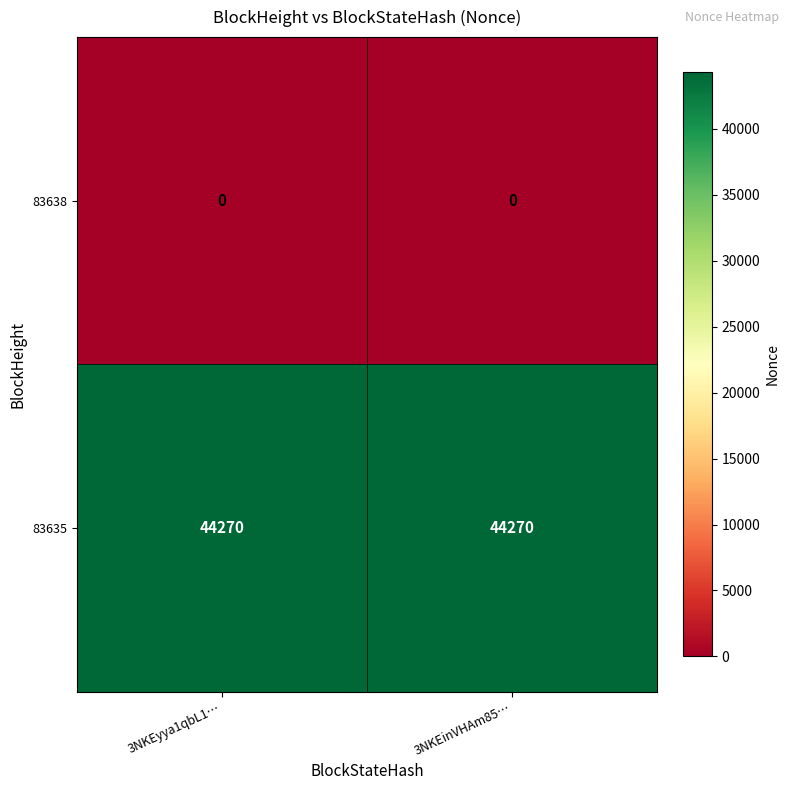

Rank the series by their average value, from lowest to highest.

83638, 83635